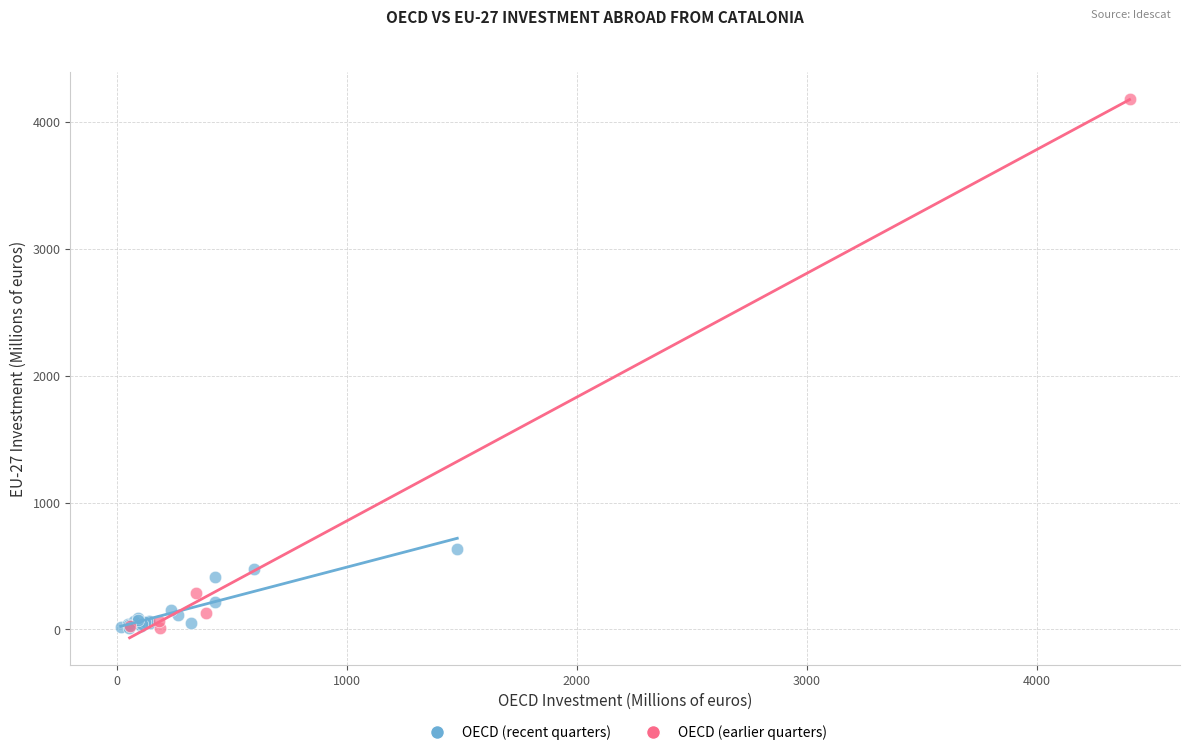

Which series has the widest spread of Y values?

OECD (earlier quarters)